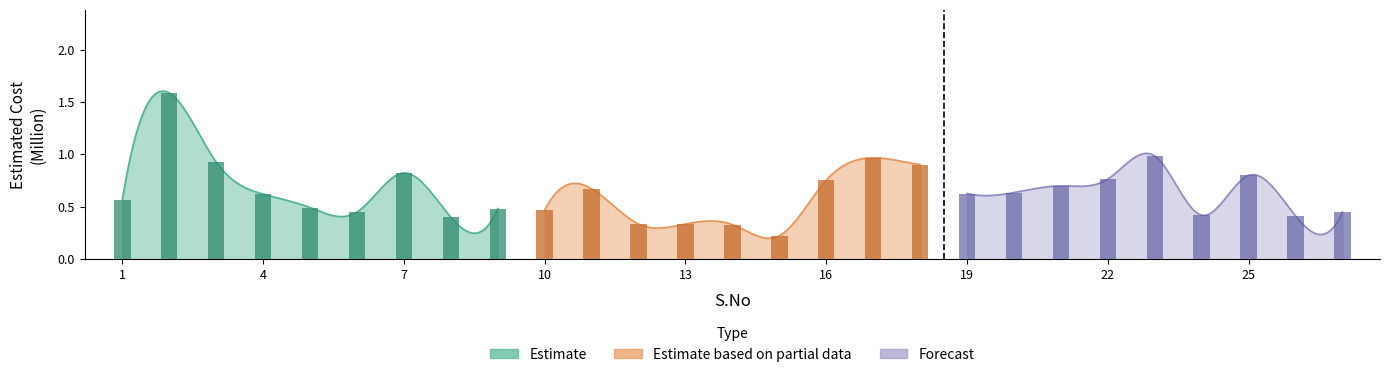

What are all the series names shown in the legend?

Estimate, Estimate based on partial data, Forecast